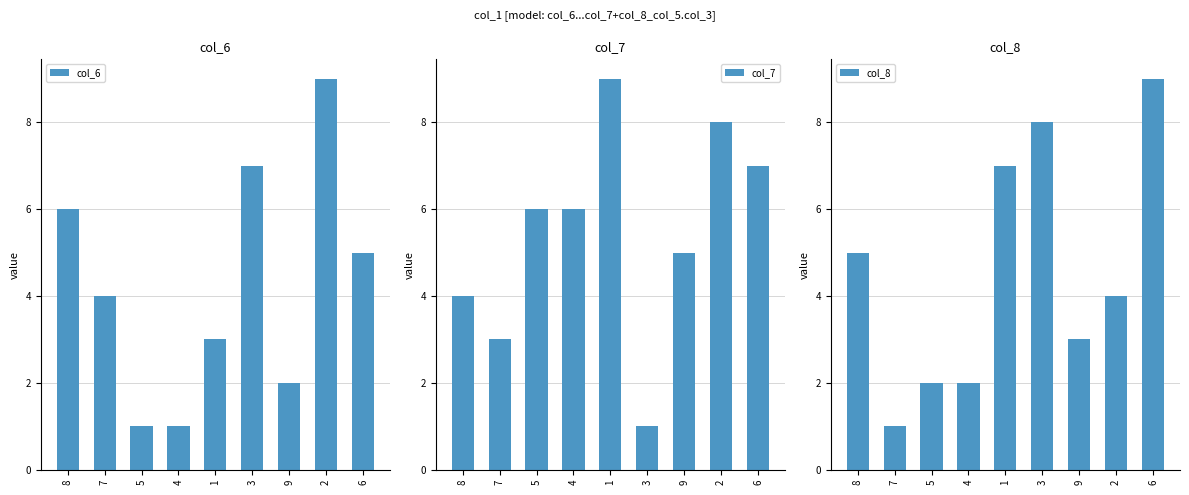

At which category does the chart reach its minimum across all series?

5